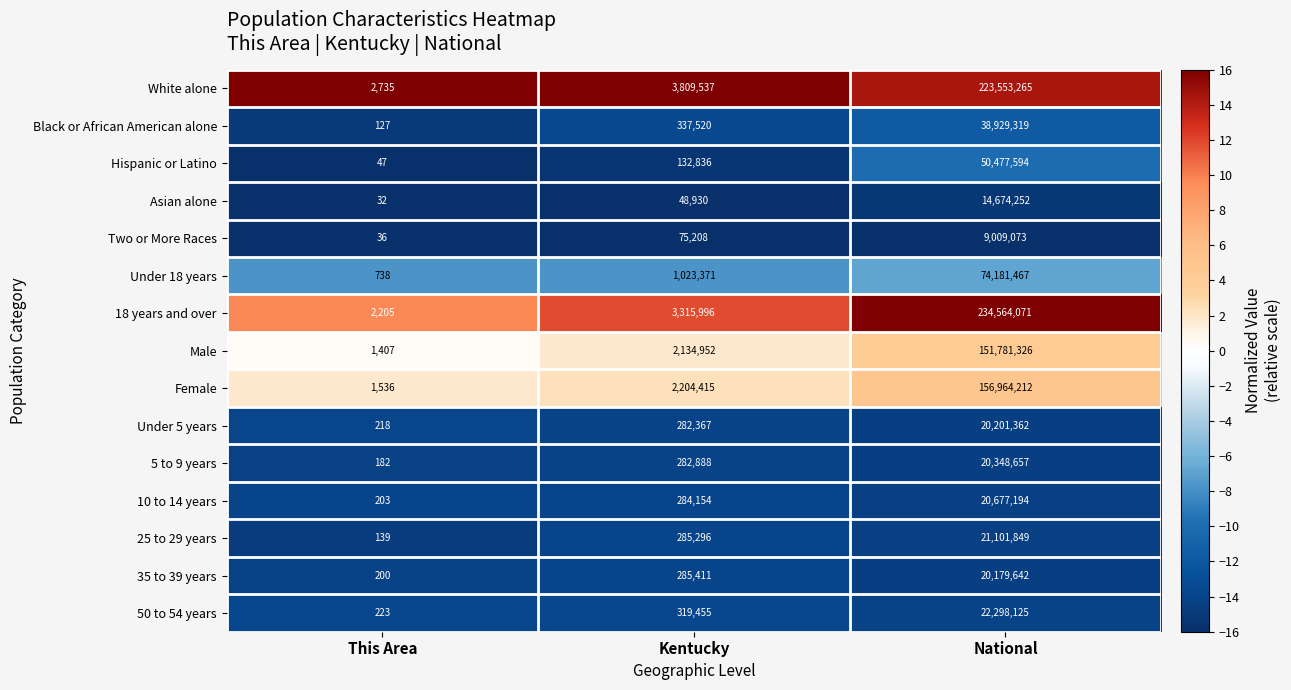

What is the approximate value of 35 to 39 years at This Area?

200